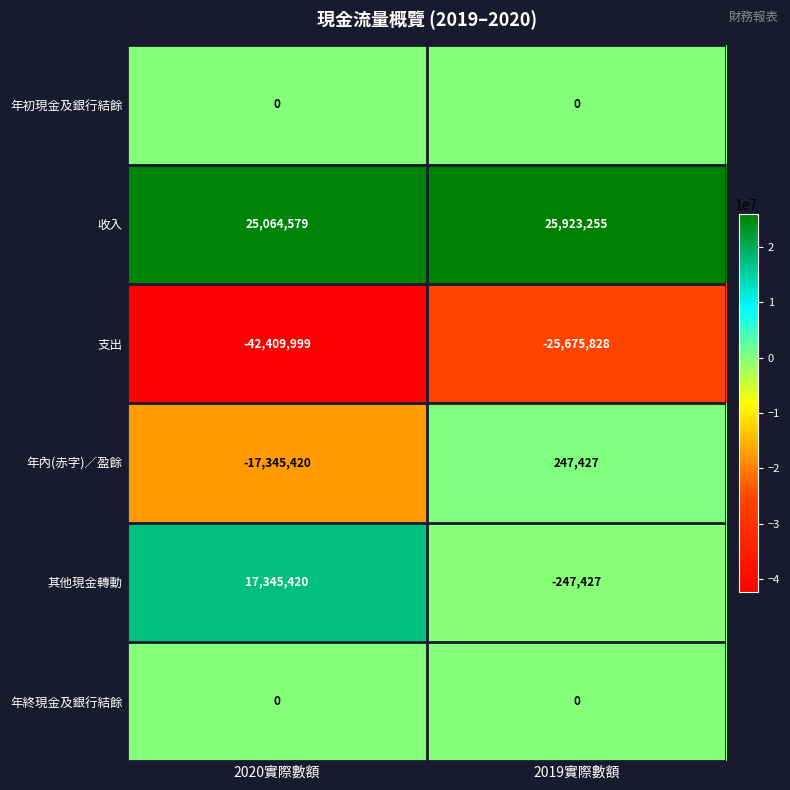

What is the spread (max minus min) of values at 2019實際數額?

51599083